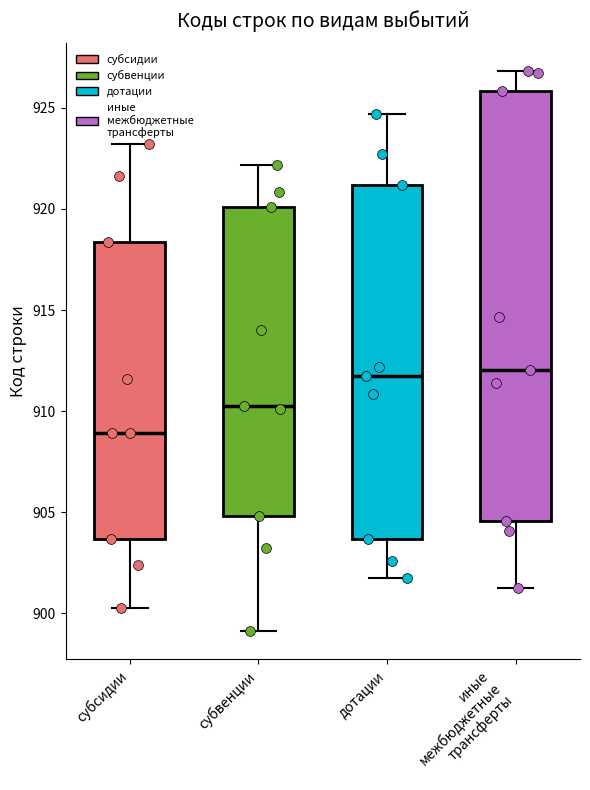

Reading left to right, read every box against the y-axis: the position of its median line, the range the box covers, and the ends of its whiskers. The values are not printed on the chart, so give them approximately, as read against the axis.

субсидии: median 909.0, box 903.5 to 918.5, whiskers 900.0 to 923.0
субвенции: median 910.5, box 905.0 to 920.0, whiskers 899.0 to 922.0
дотации: median 912.0, box 903.5 to 921.0, whiskers 901.5 to 924.5
иные межбюджетные трансферты: median 912.0, box 904.5 to 926.0, whiskers 901.5 to 927.0